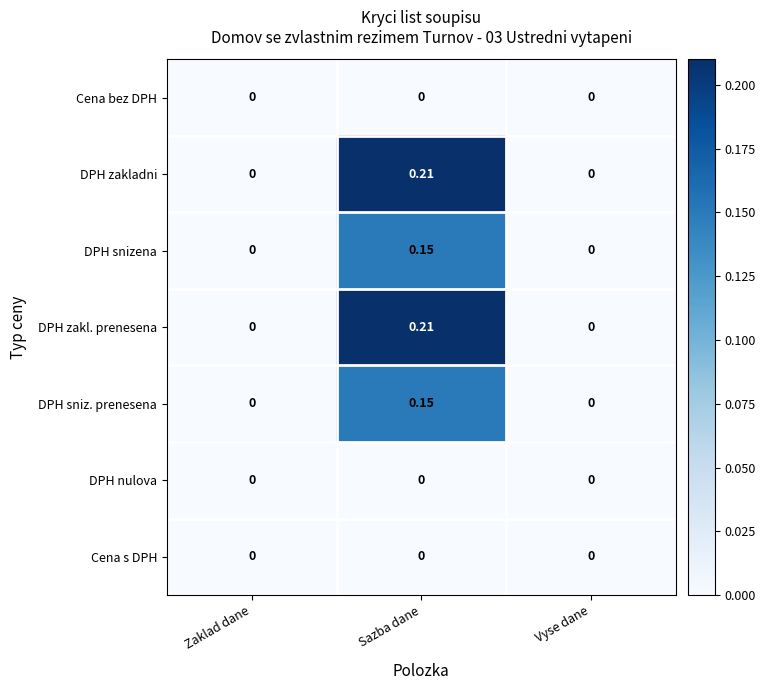

At which category is the sum across all series the highest?

Sazba dane